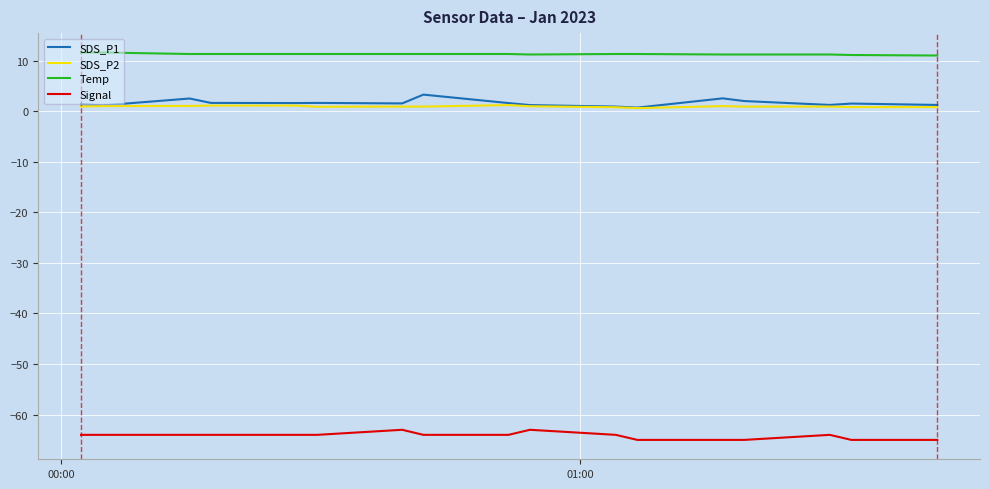

What is the smallest value displayed?

-65.0